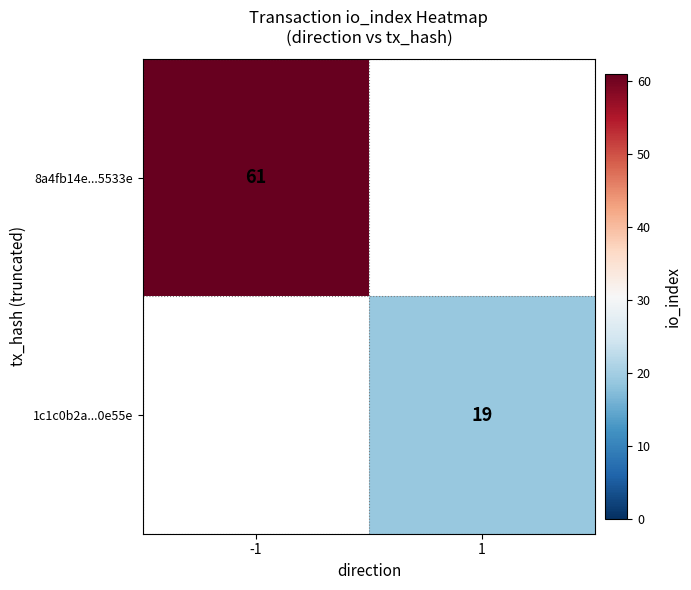

At how many categories does at least one series exceed 20?

1